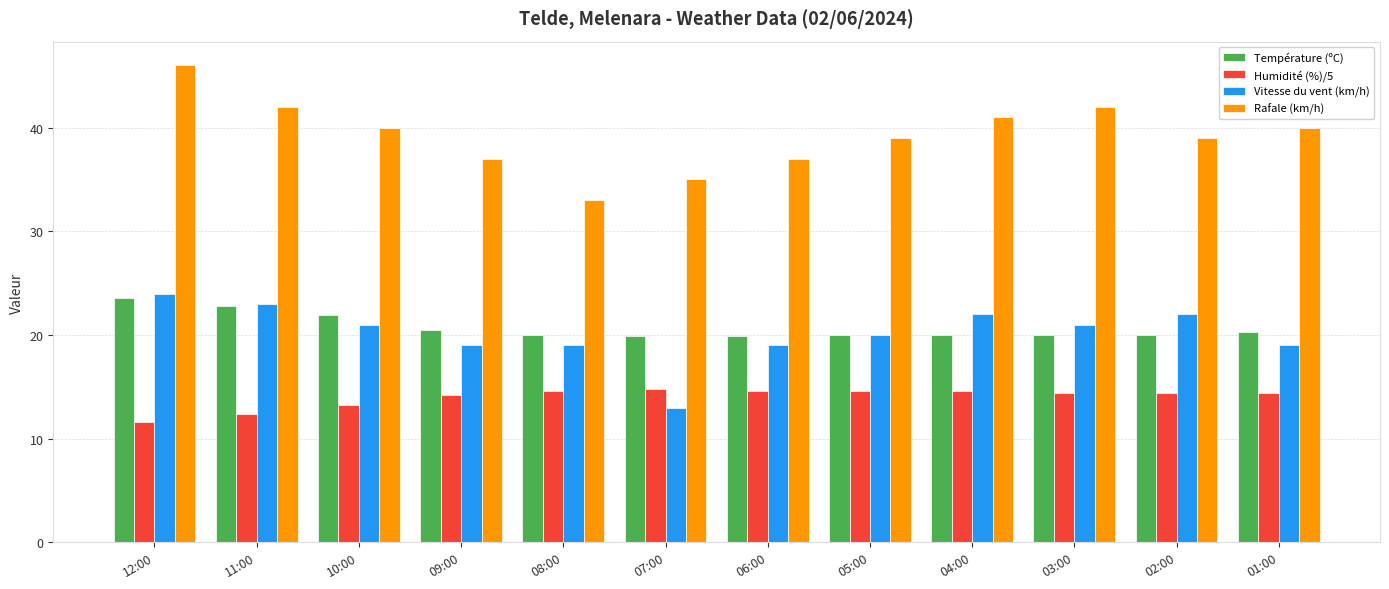

Between 12:00 and 08:00, which series saw the biggest shift?

Rafale (km/h)